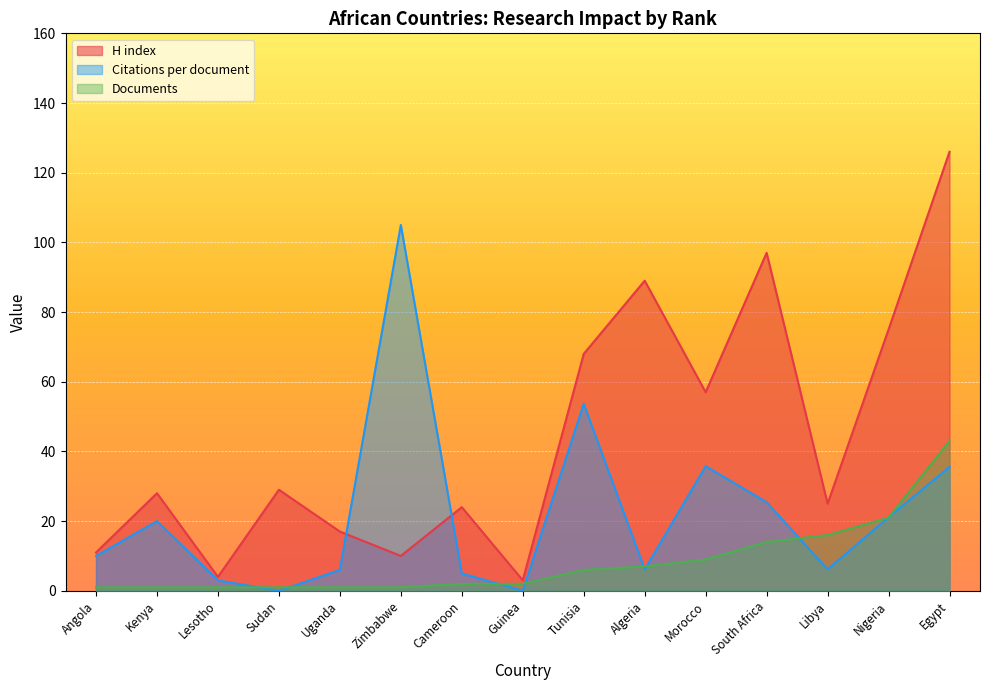

What is the average value of the Documents series?

8.4